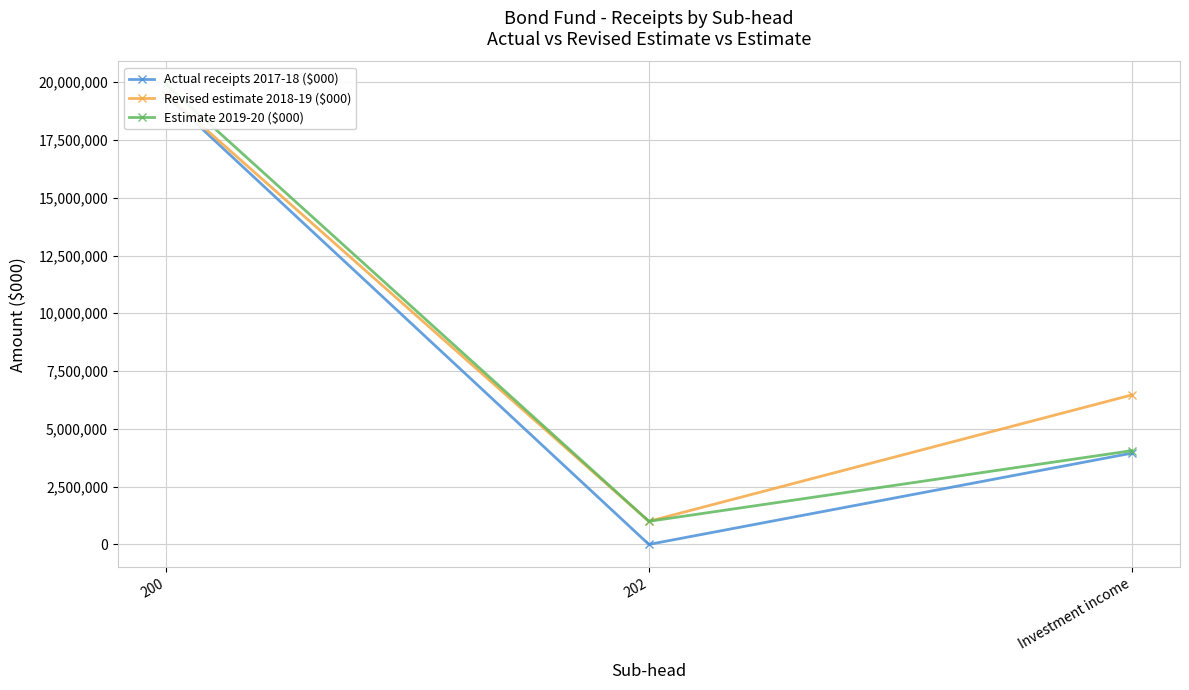

What are all the series names shown in the legend?

Actual receipts 2017-18 ($000), Revised estimate 2018-19 ($000), Estimate 2019-20 ($000)